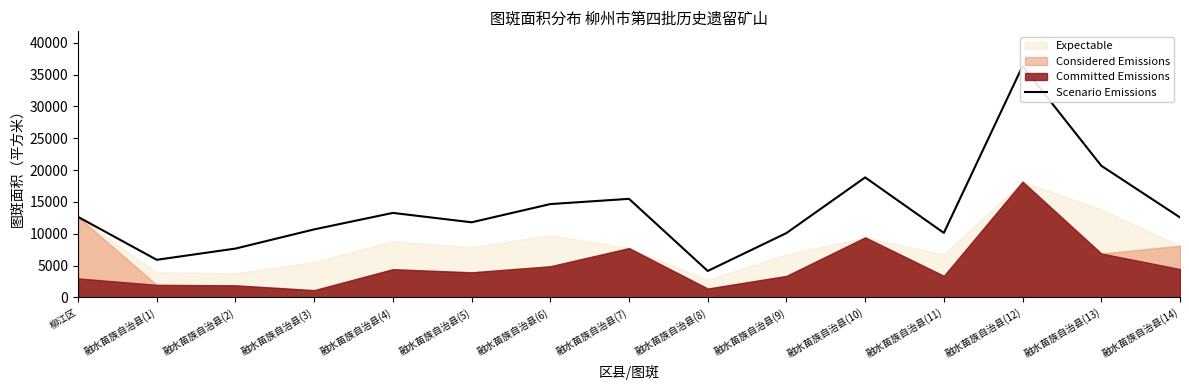

How many interior local peaks (higher than both neighbors) does the data have?

4